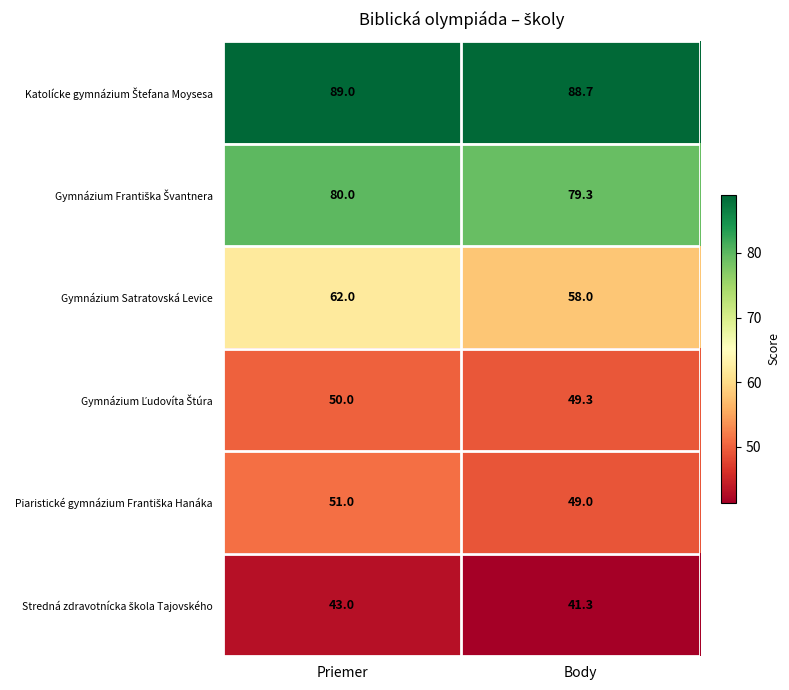

Which series has the largest range (max minus min)?

Gymnázium Satratovská Levice